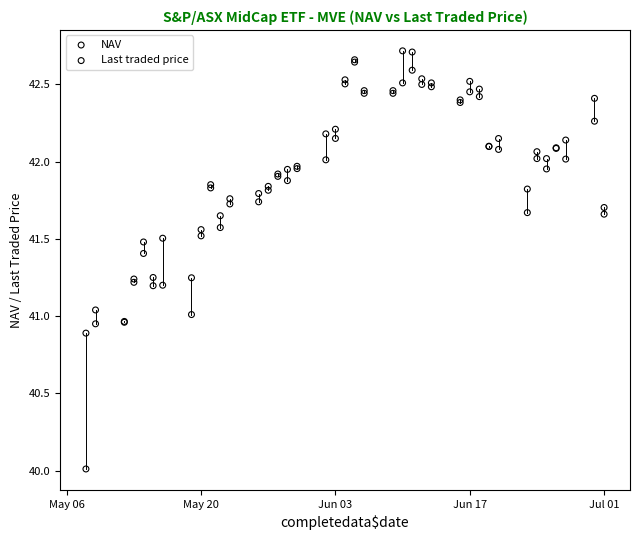

Which series reaches the minimum Y coordinate?

Last traded price